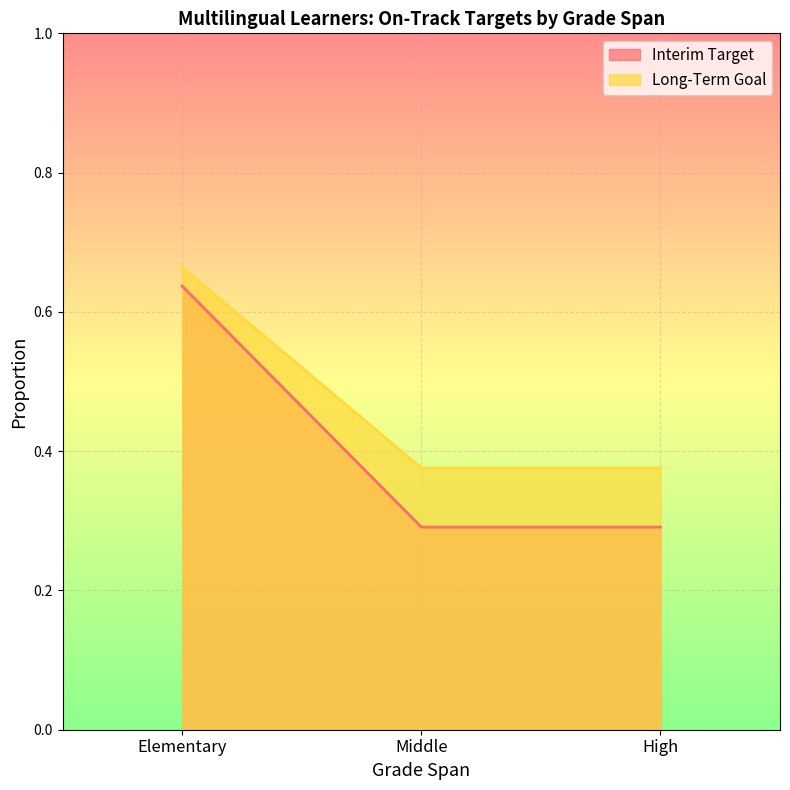

Where is Interim Target nearest to the value 0?

Middle